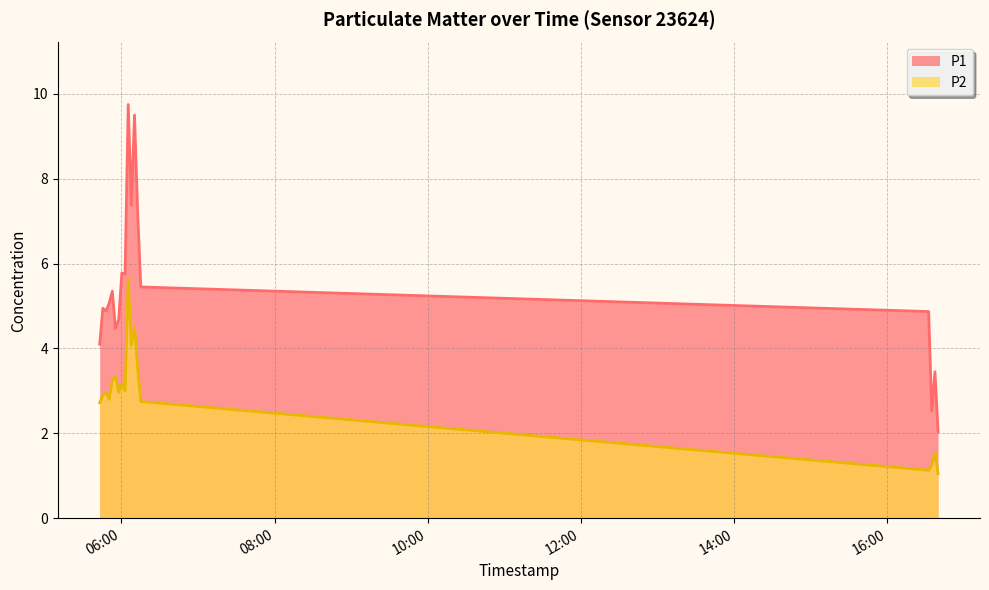

At which label is P2 closest to 3?

2022-09-17T06:02:52